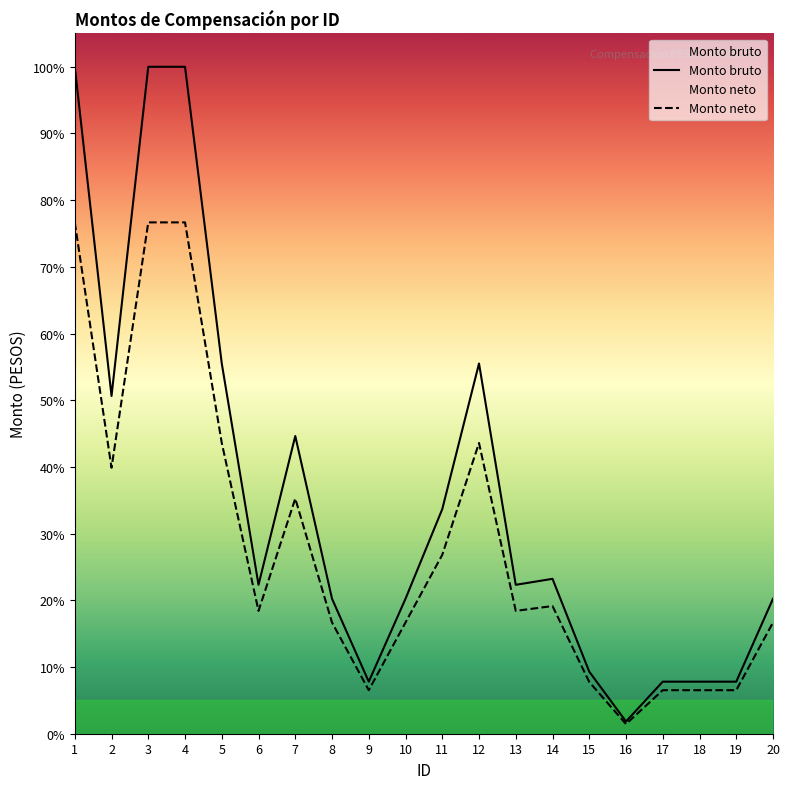

What is the minimum value shown in the chart?

2000.0